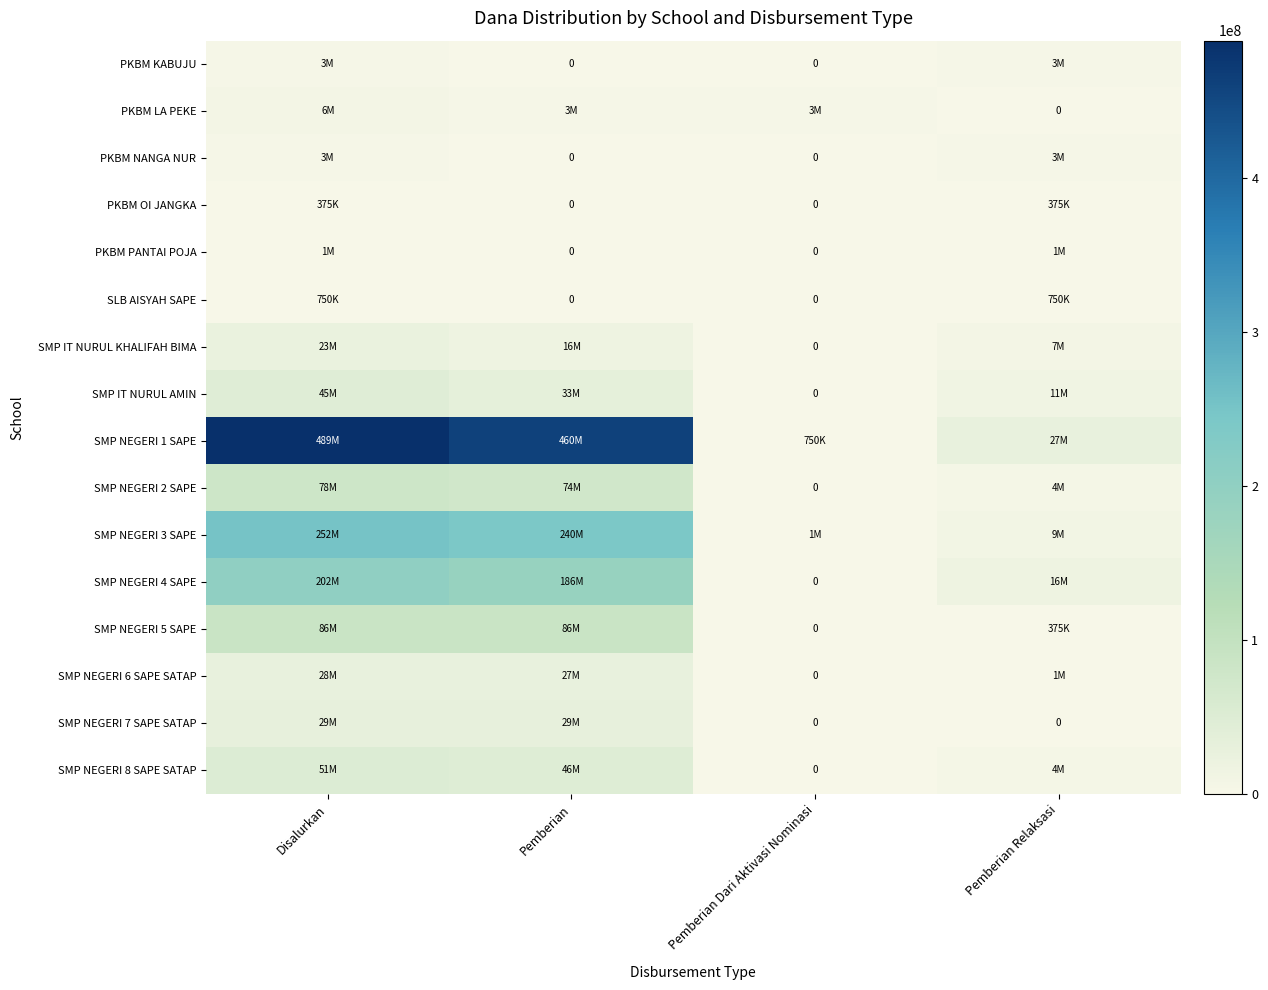

How many values in the SMP NEGERI 6 SAPE SATAP series are below 27000000?

2